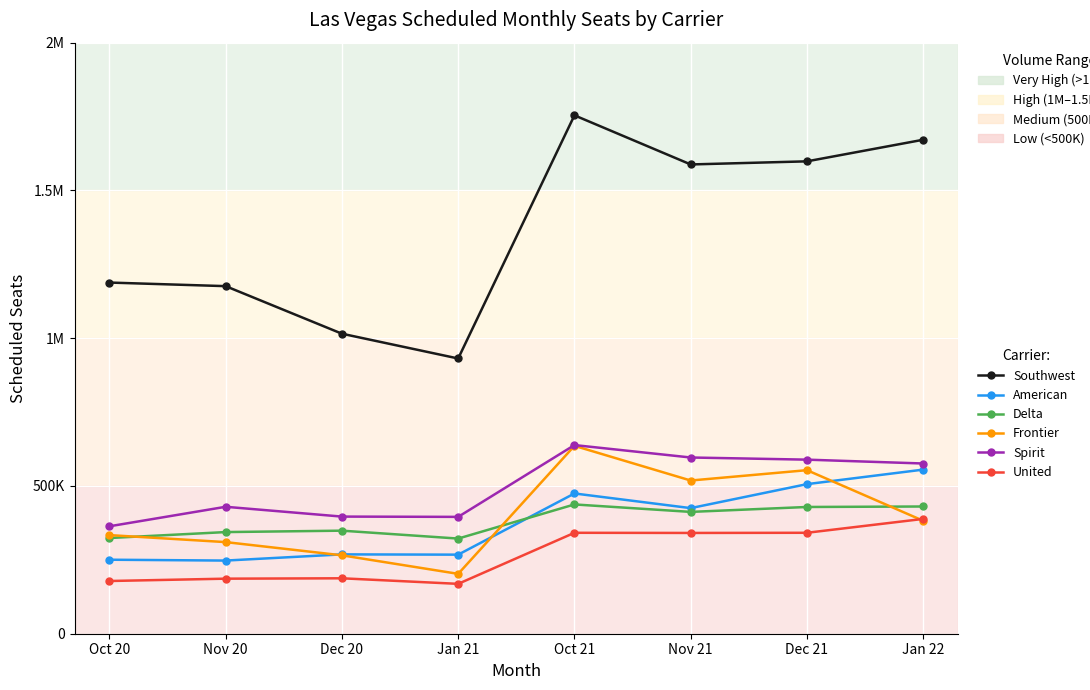

What are all the series names shown in the legend?

Southwest, American, Delta, Frontier, Spirit, United